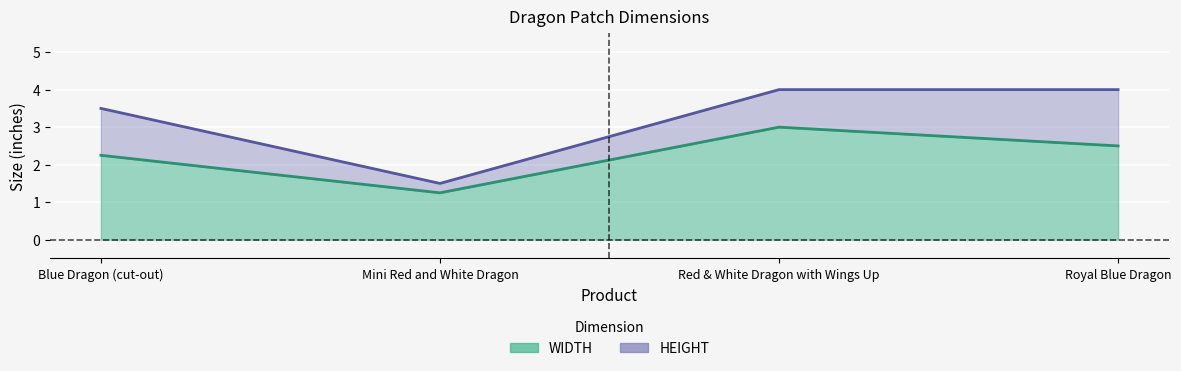

What are all the series names shown in the legend?

WIDTH, HEIGHT